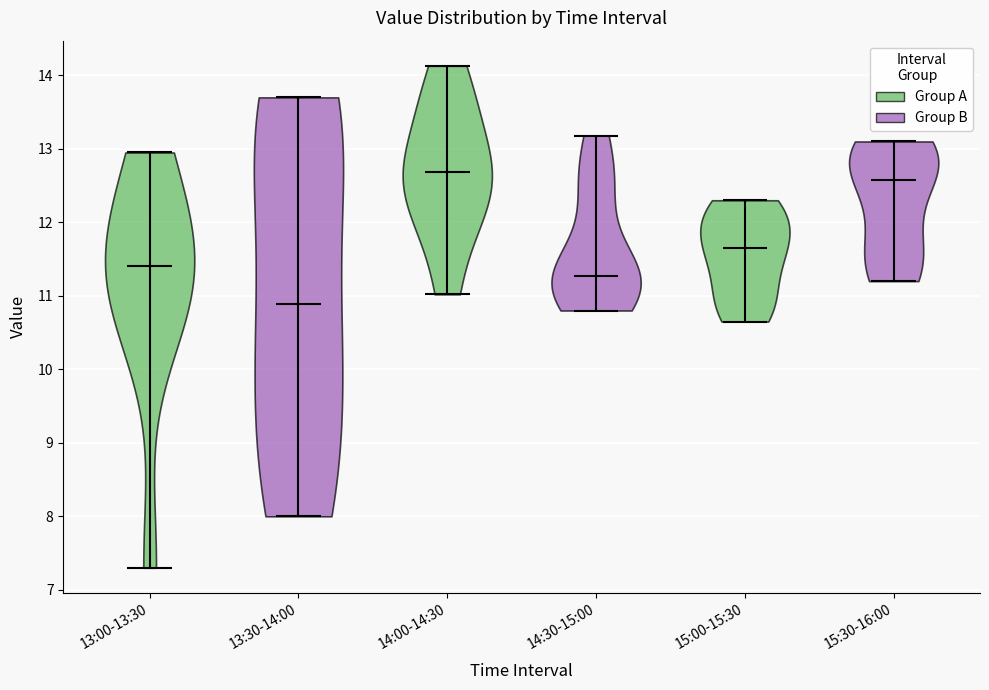

Reading left to right, read every violin against the y-axis: where its median line is, and the lowest and highest points it reaches. The values are not printed on the chart, so give them approximately, as read against the axis.

13:00-13:30: median line 11.4, lowest point 7.3, highest point 13.0
13:30-14:00: median line 10.9, lowest point 8.0, highest point 13.7
14:00-14:30: median line 12.7, lowest point 11.0, highest point 14.1
14:30-15:00: median line 11.3, lowest point 10.8, highest point 13.2
15:00-15:30: median line 11.7, lowest point 10.7, highest point 12.3
15:30-16:00: median line 12.6, lowest point 11.2, highest point 13.1